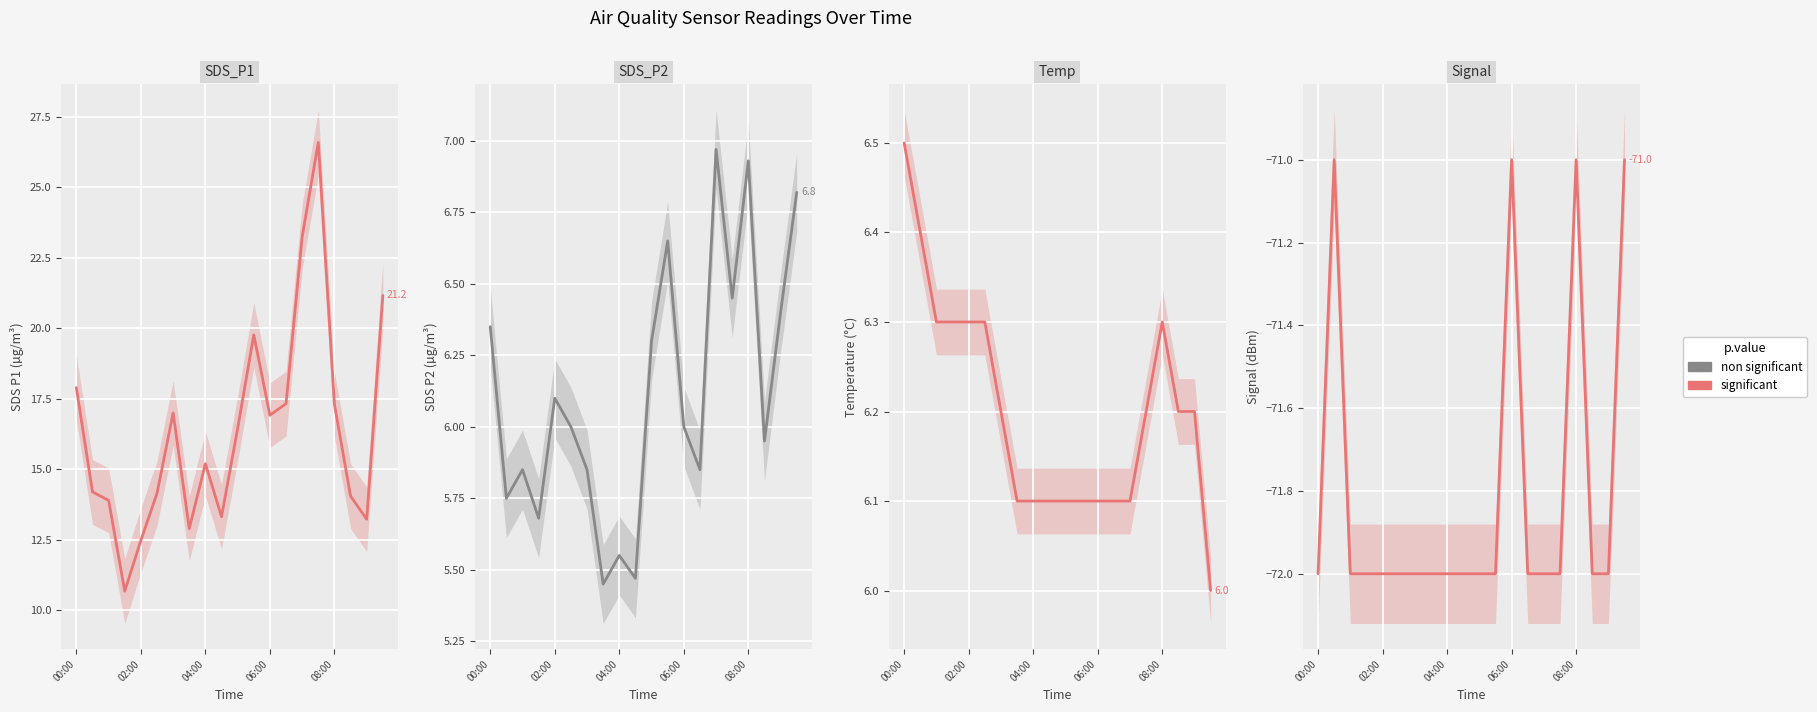

At which category is the sum across all series the highest?

15